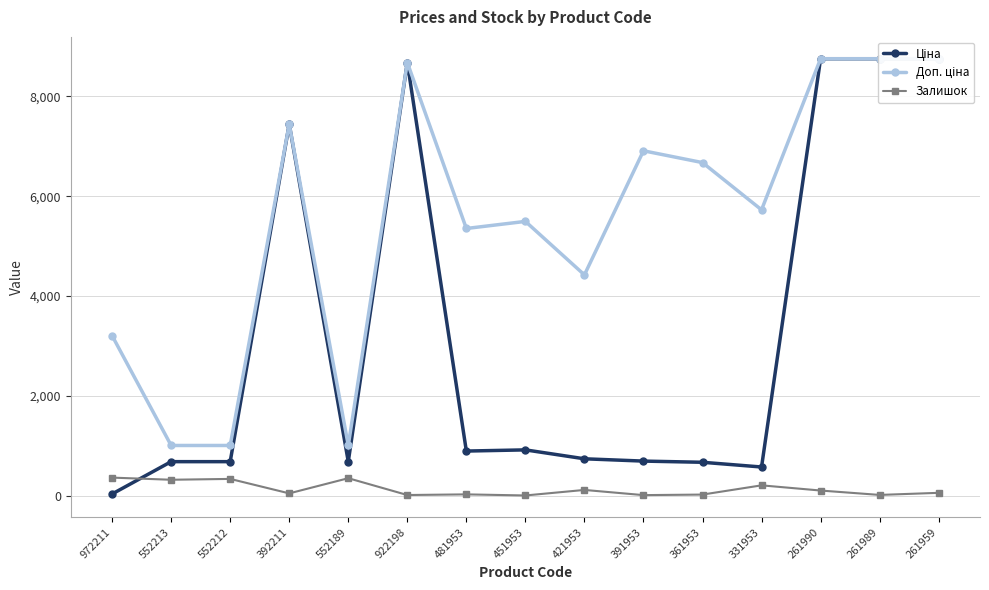

What is the label of the 14th point from the left?

261989